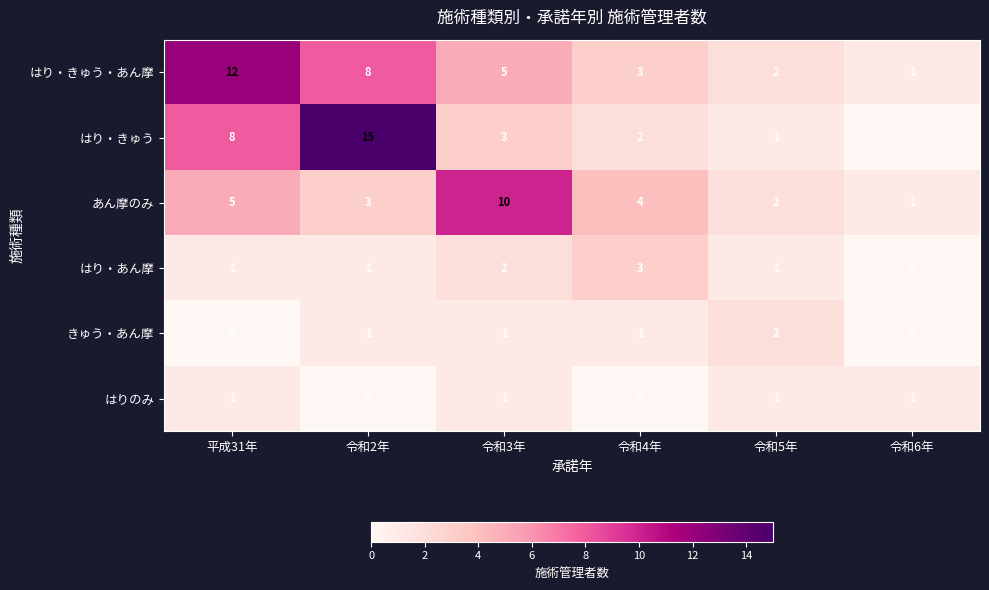

Where does the あん摩のみ series first go above 4?

平成31年